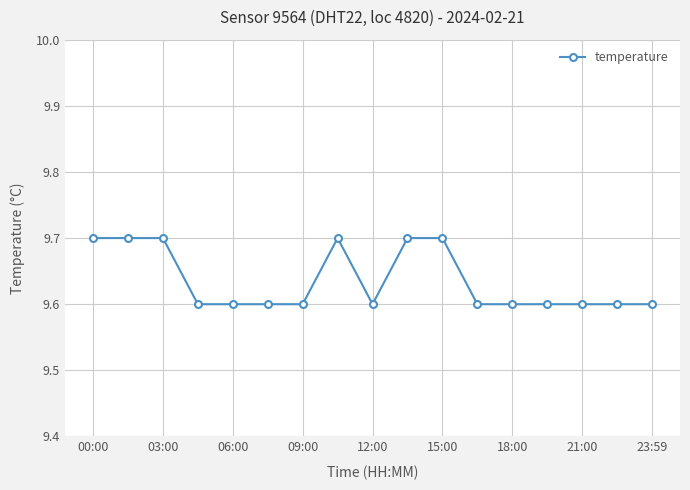

What is the greatest value displayed?

9.7